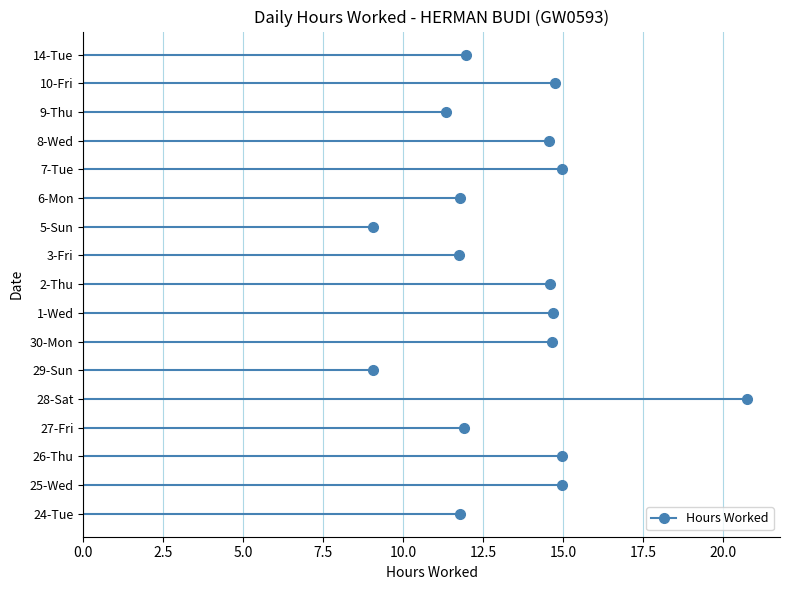

How many series are shown in this chart?

1